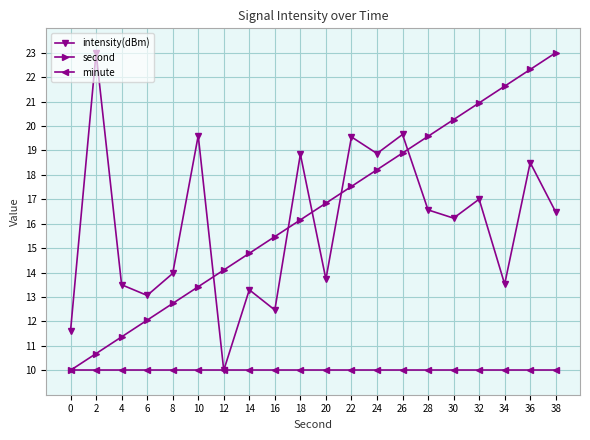

How many times do intensity(dBm) and second cross each other?

5